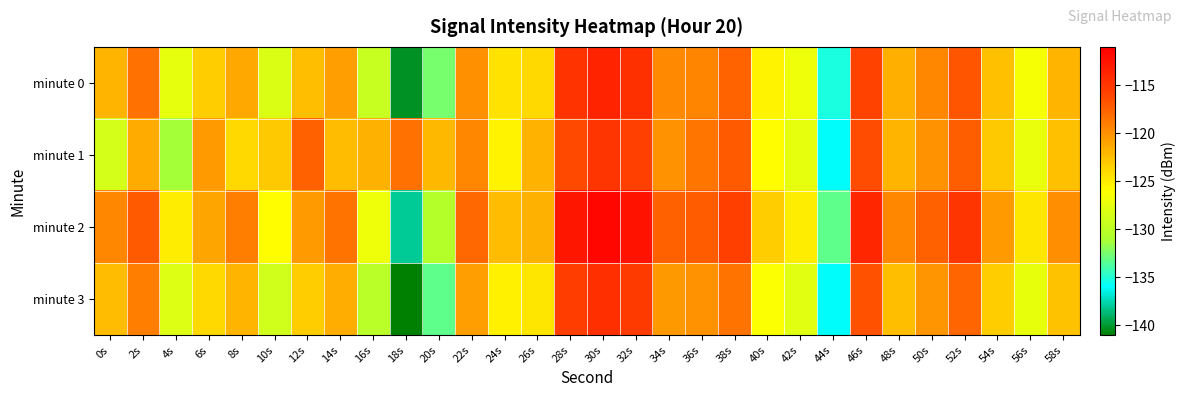

Reading left to right, list all the values displayed in this chart.

minute 0: 0s=-121.9	2s=-118.4	4s=-127.5	6s=-123.2	8s=-121.2	10s=-128.1	12s=-122.5	14s=-120.7	16s=-129.5	18s=-140.2	20s=-132.5	22s=-119.9	24s=-124.5	26s=-123.9	28s=-114.8	30s=-113.6	32s=-114.5	34s=-119.6	36s=-119.4	38s=-117.7	40s=-125.4	42s=-127.1	44s=-135.2	46s=-115.9	48s=-121.6	50s=-119.5	52s=-116.9	54s=-122.5	56s=-126.6	58s=-122.0
minute 1: 0s=-128.6	2s=-121.3	4s=-131.3	6s=-120.5	8s=-123.9	10s=-123.0	12s=-117.5	14s=-122.3	16s=-121.7	18s=-118.3	20s=-122.1	22s=-119.5	24s=-125.3	26s=-121.8	28s=-116.2	30s=-114.9	32s=-115.7	34s=-120.1	36s=-118.6	38s=-117.2	40s=-126.0	42s=-127.5	44s=-136.0	46s=-116.4	48s=-122.0	50s=-120.1	52s=-117.4	54s=-123.0	56s=-127.2	58s=-122.5
minute 2: 0s=-119.5	2s=-117.2	4s=-125.0	6s=-121.0	8s=-119.0	10s=-126.0	12s=-120.5	14s=-118.5	16s=-127.0	18s=-138.0	20s=-130.5	22s=-117.8	24s=-122.3	26s=-121.7	28s=-112.7	30s=-111.5	32s=-112.5	34s=-117.5	36s=-117.3	38s=-115.6	40s=-123.3	42s=-125.0	44s=-133.2	46s=-113.9	48s=-119.5	50s=-117.5	52s=-114.9	54s=-120.5	56s=-124.6	58s=-119.9
minute 3: 0s=-122.3	2s=-119.0	4s=-128.1	6s=-123.9	8s=-121.9	10s=-128.9	12s=-123.2	14s=-121.5	16s=-130.2	18s=-141.0	20s=-133.2	22s=-120.7	24s=-125.2	26s=-124.6	28s=-115.5	30s=-114.4	32s=-115.3	34s=-120.4	36s=-120.1	38s=-118.4	40s=-126.2	42s=-127.8	44s=-136.0	46s=-116.7	48s=-122.4	50s=-120.2	52s=-117.7	54s=-123.3	56s=-127.4	58s=-122.7